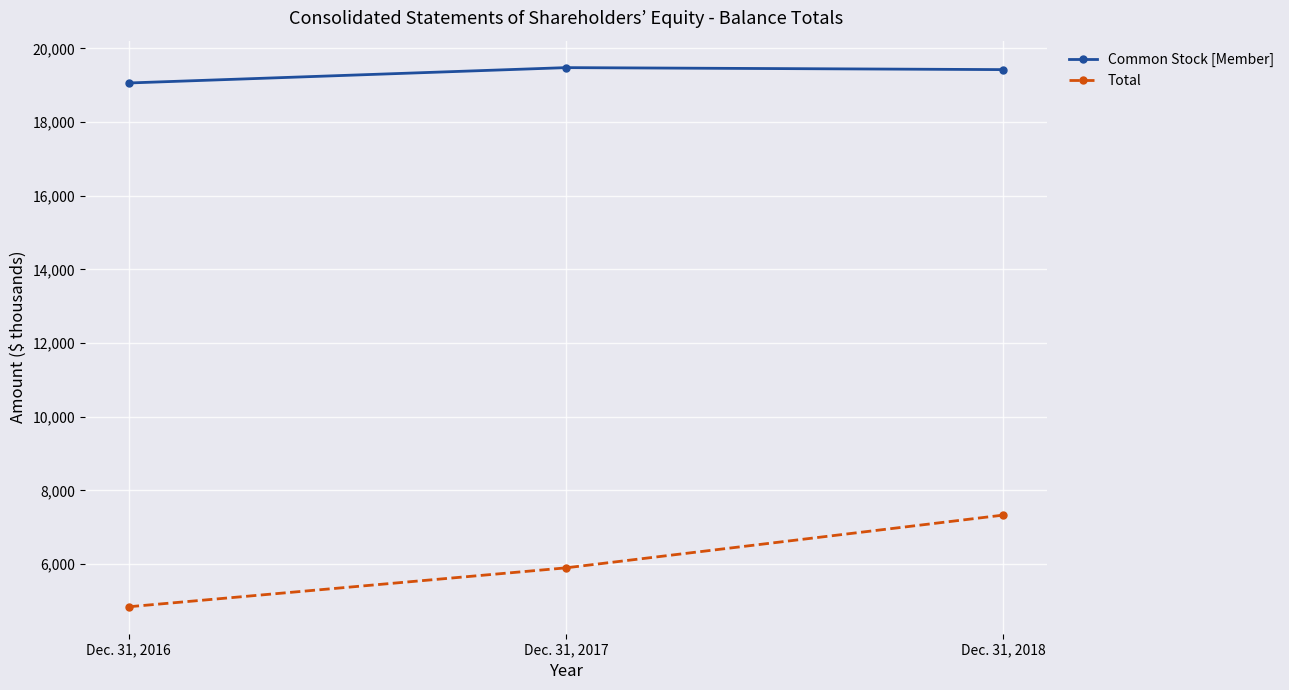

Is the value of Total at Dec. 31, 2017 greater than the value of Common Stock [Member] at Dec. 31, 2018?

No